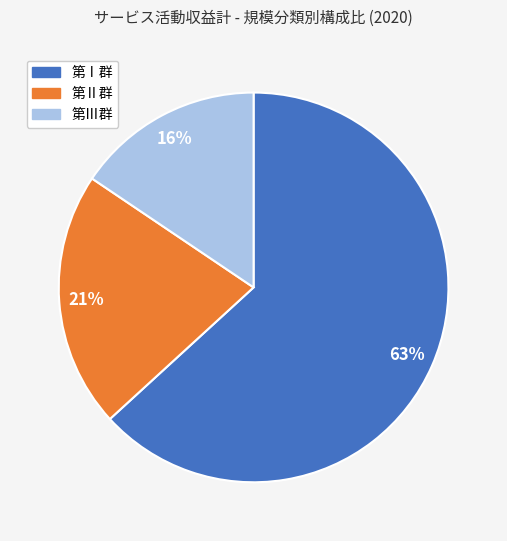

Does any single category account for the majority?

Yes